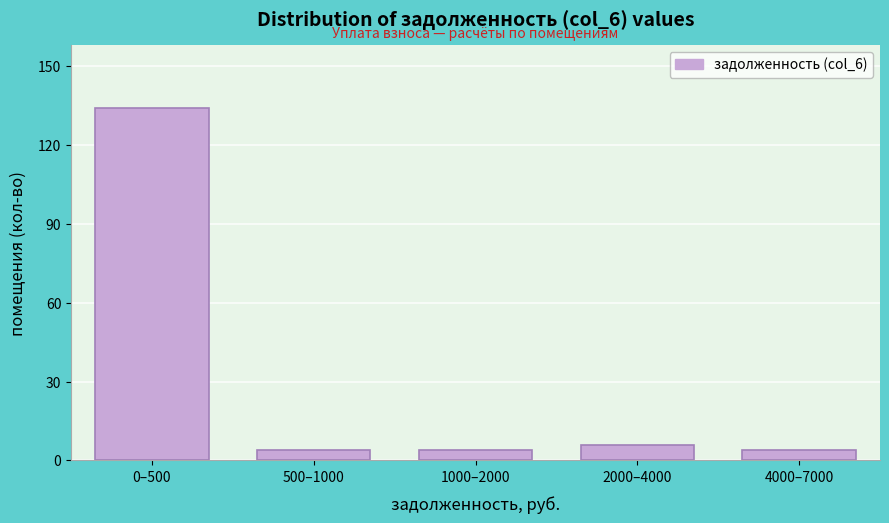

Reading left to right, extract all data points from this chart.

134	4	4	6	4